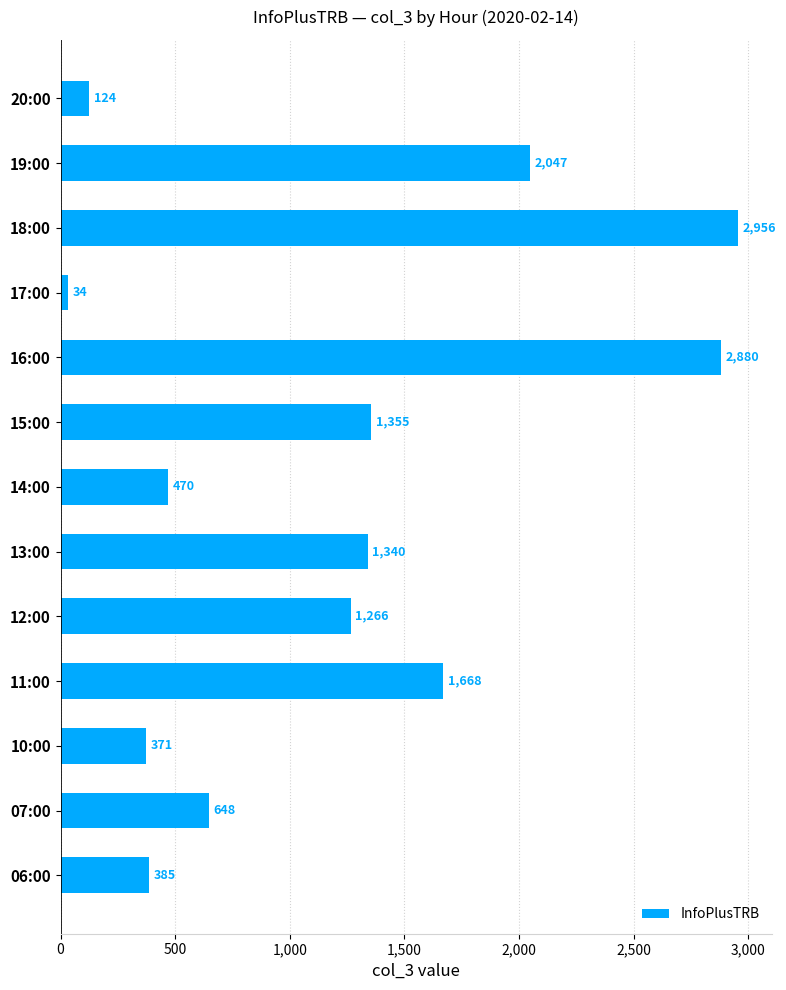

Does the chart contain any negative values?

No